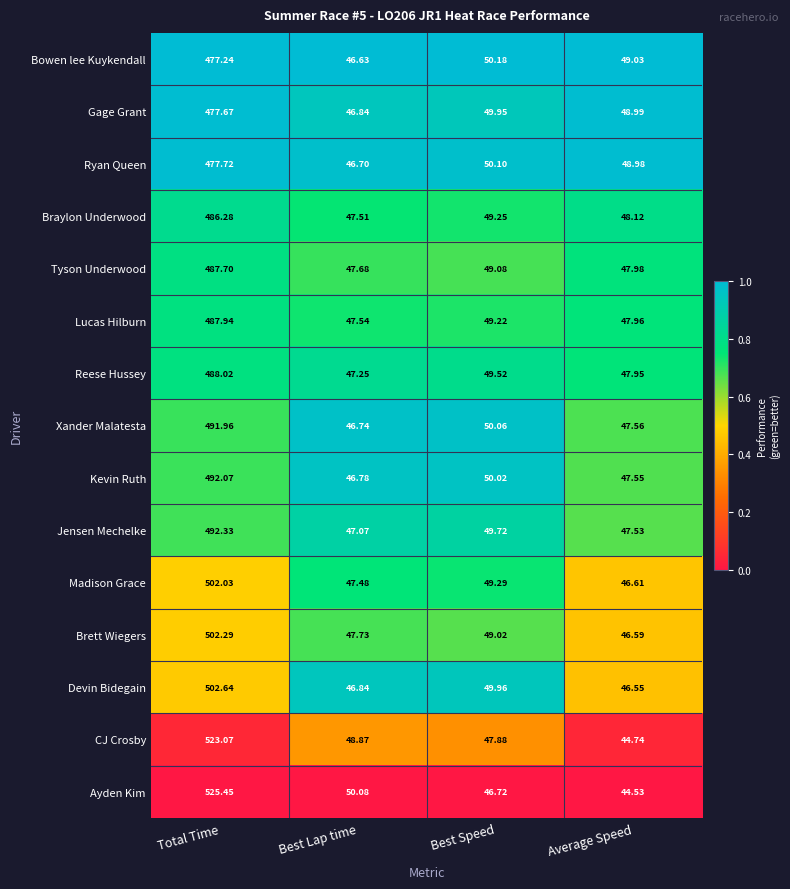

Where does the Madison Grace series first go above 49?

Total Time